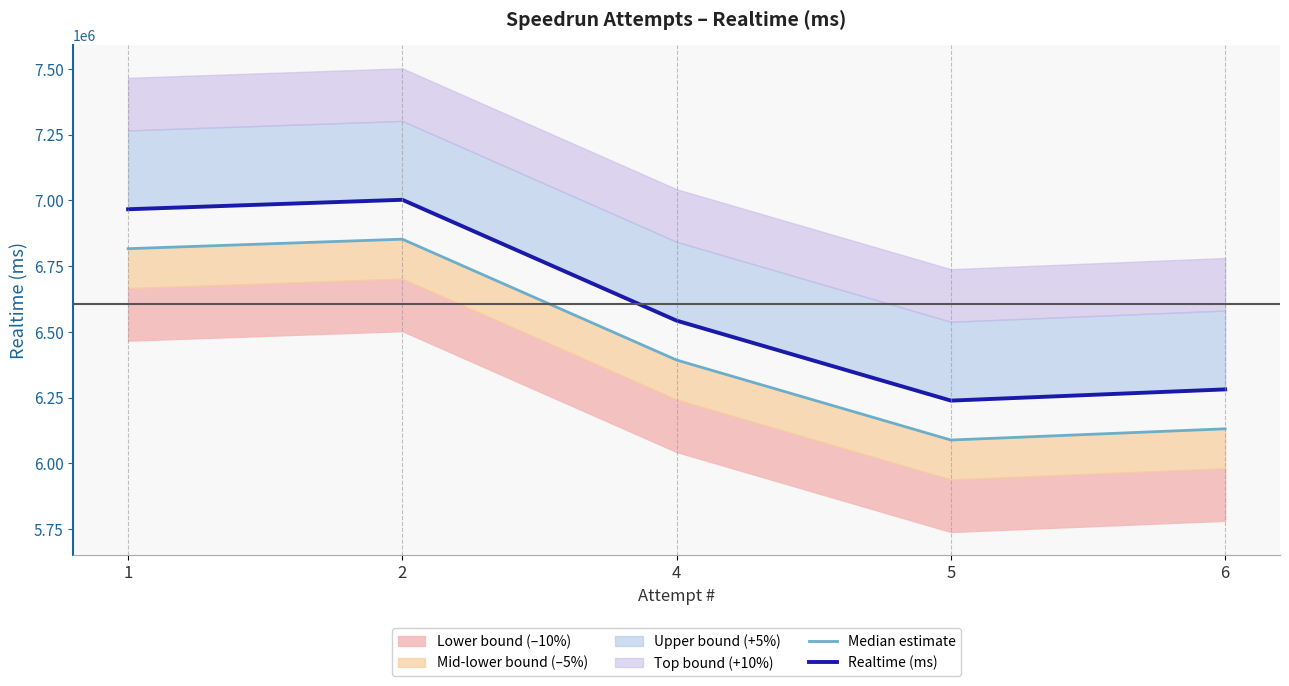

True or false: Median estimate has a value of 3643203 at 4.

False